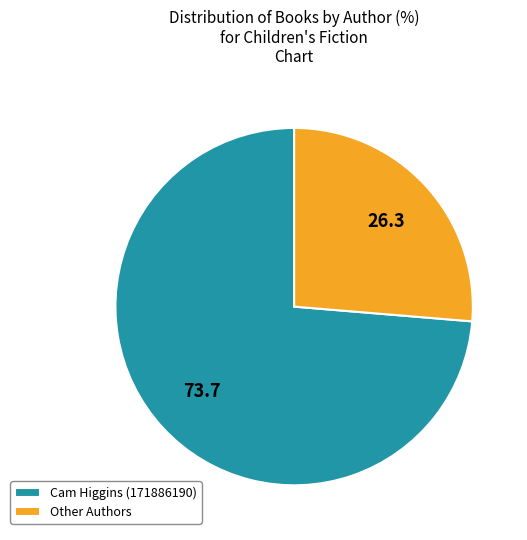

True or false: Other Authors accounts for 13% of the total.

False